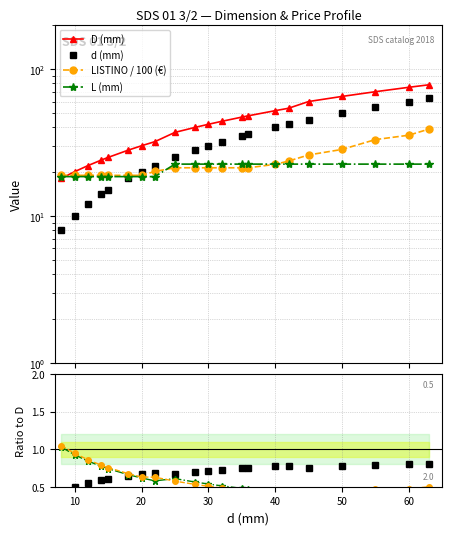

What is the approximate value of d at 32?

32.0